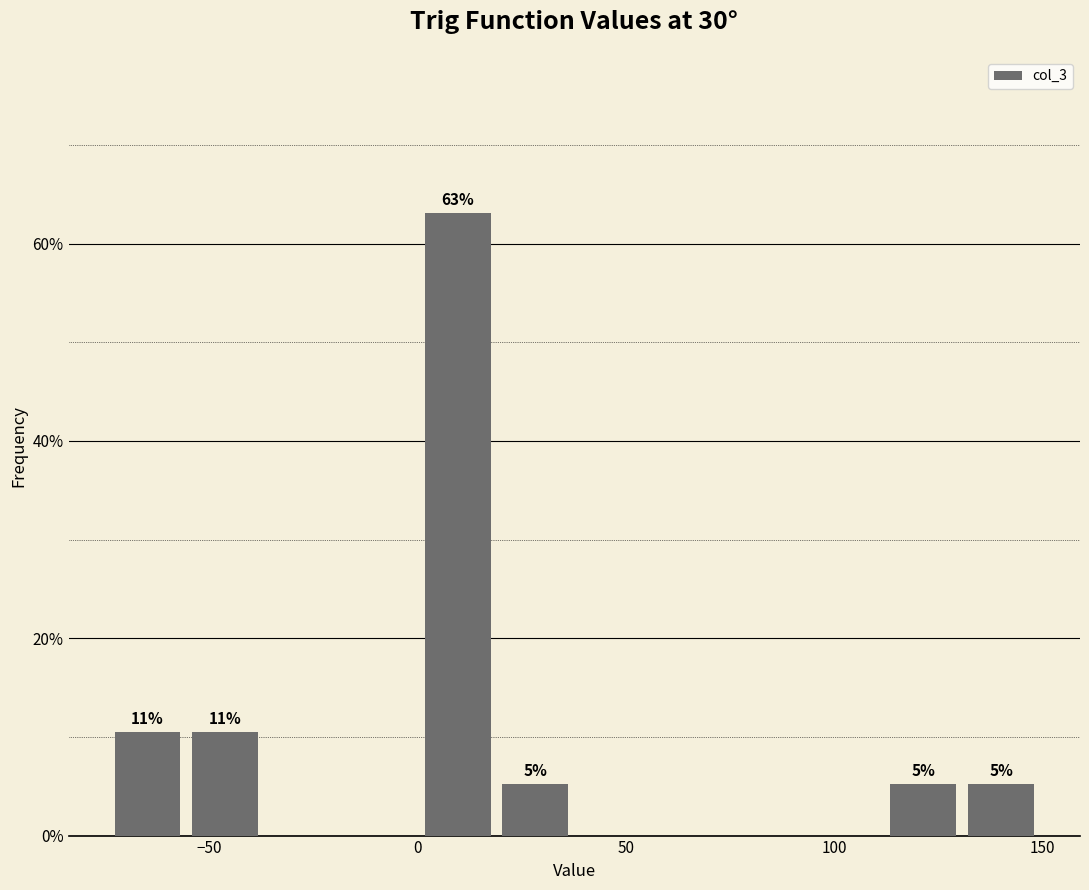

Read against the x-axis, roughly where is the centre of the tallest bar?

10